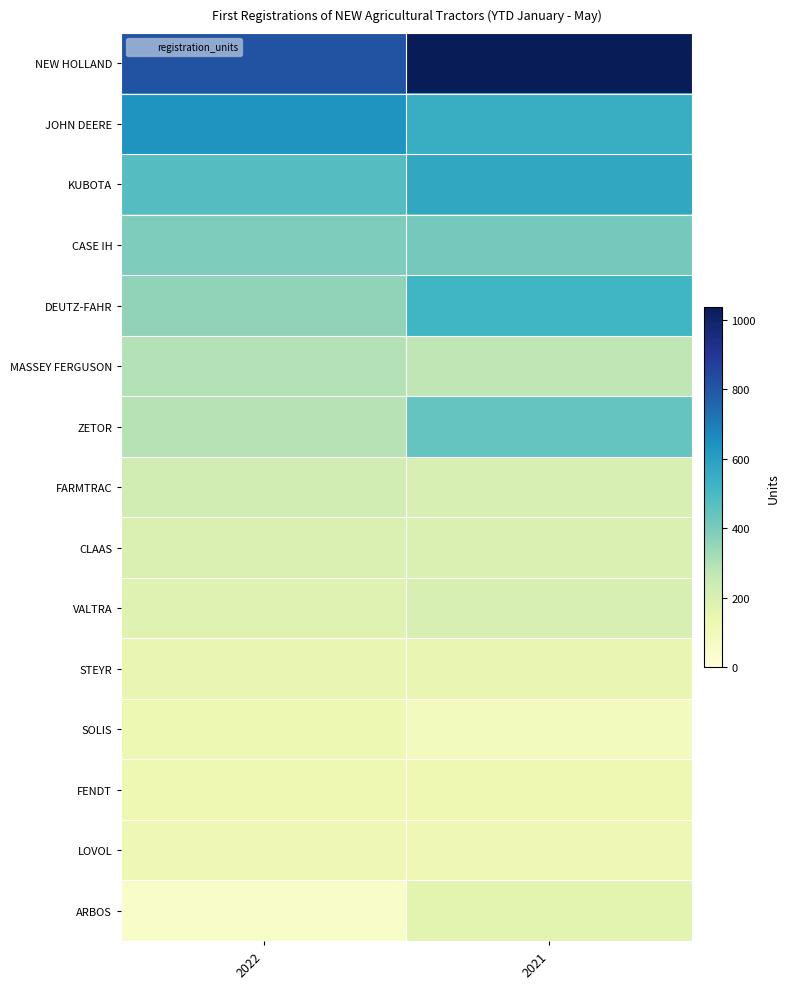

What is the spread (max minus min) of values at 2021?

947